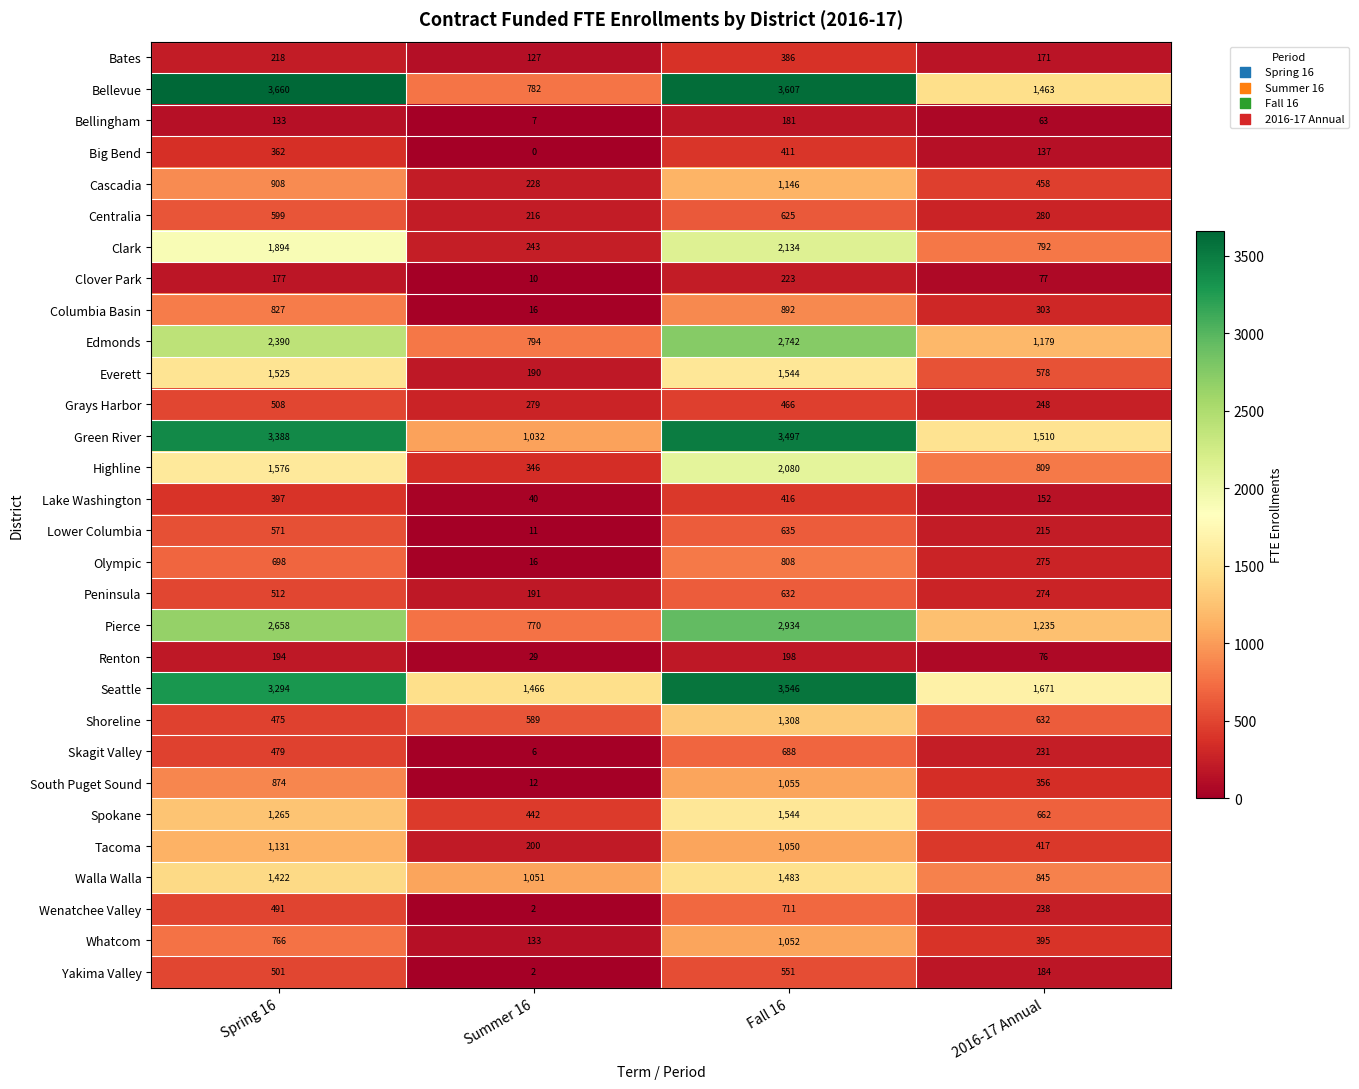

What is the sum of all South Puget Sound values?

2297